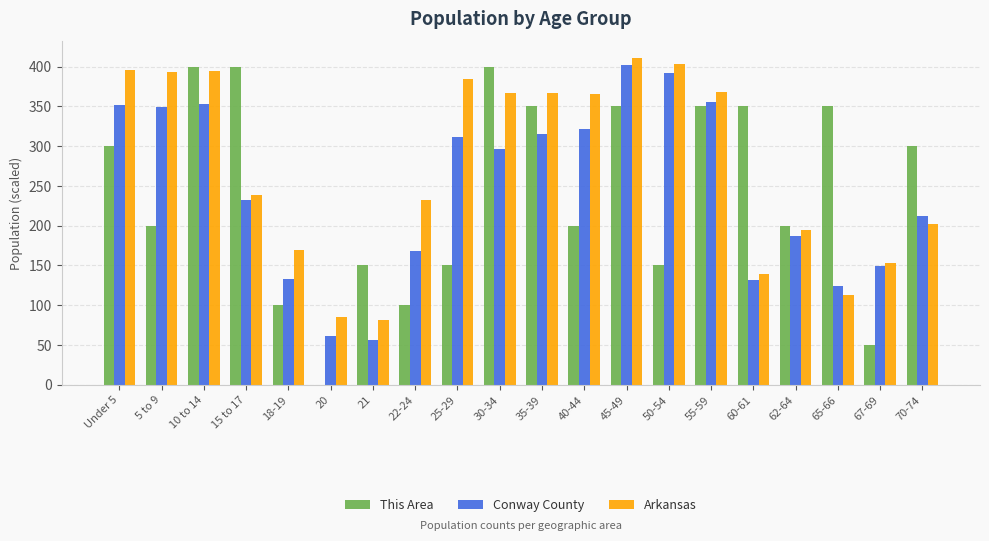

Which series has the largest total across all categories?

Arkansas